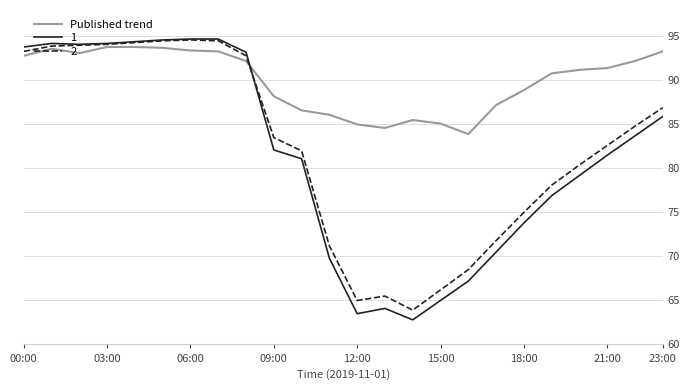

What is the minimum value shown in the chart?

62.8